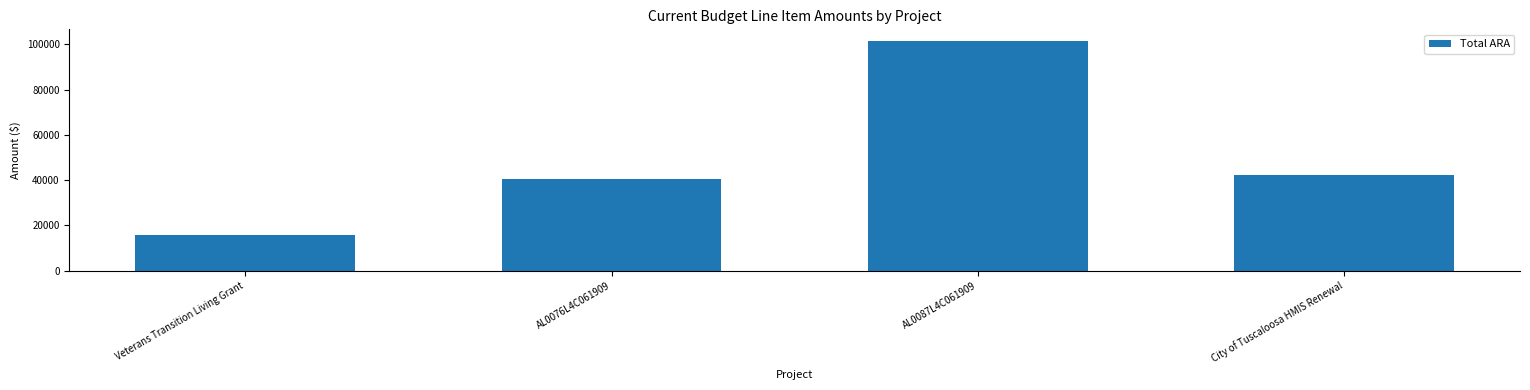

What is the minimum value shown in the chart?

15559